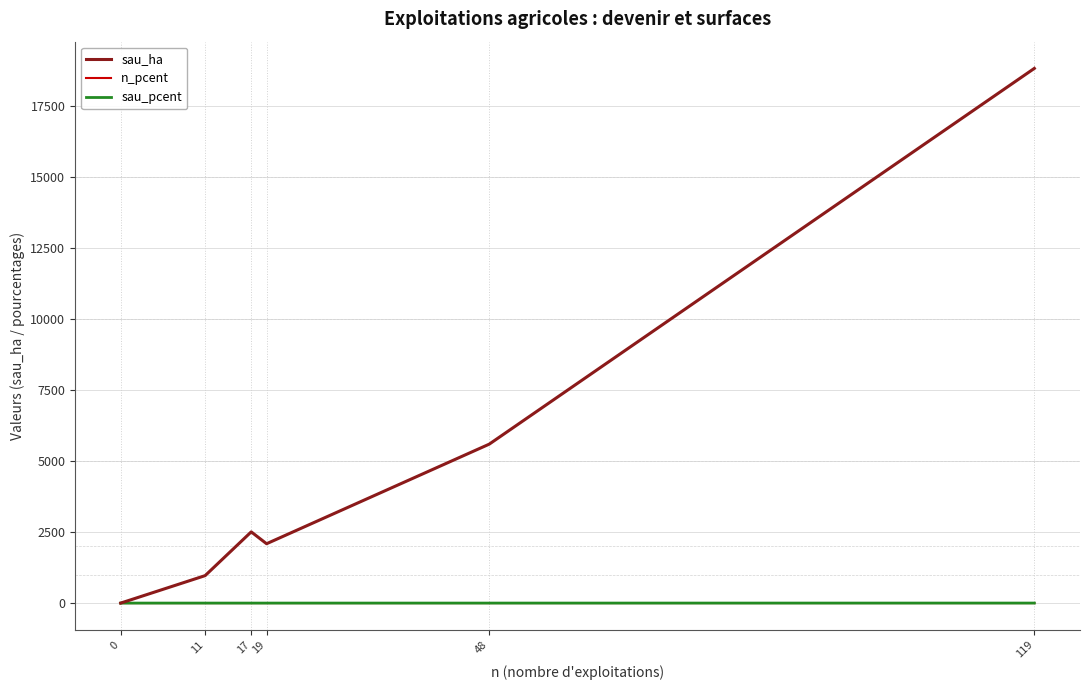

The sau_pcent series shows 0.0 at 0. True or false?

True